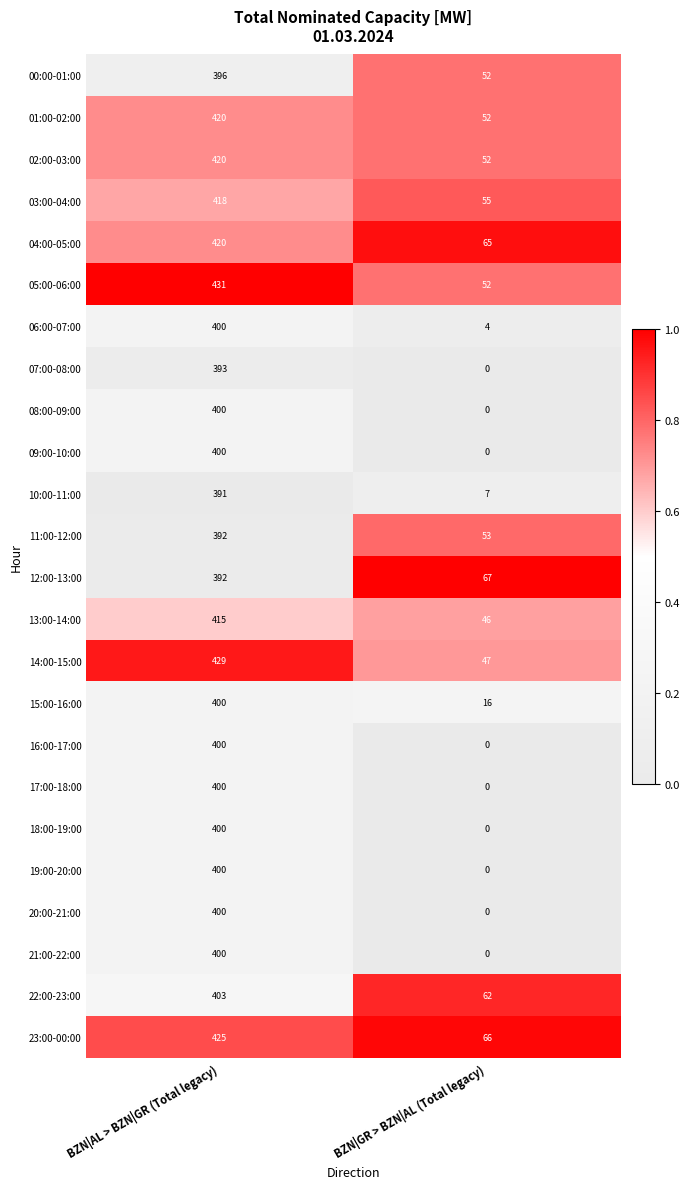

What is the spread (max minus min) of values at BZN|AL > BZN|GR (Total legacy)?

40